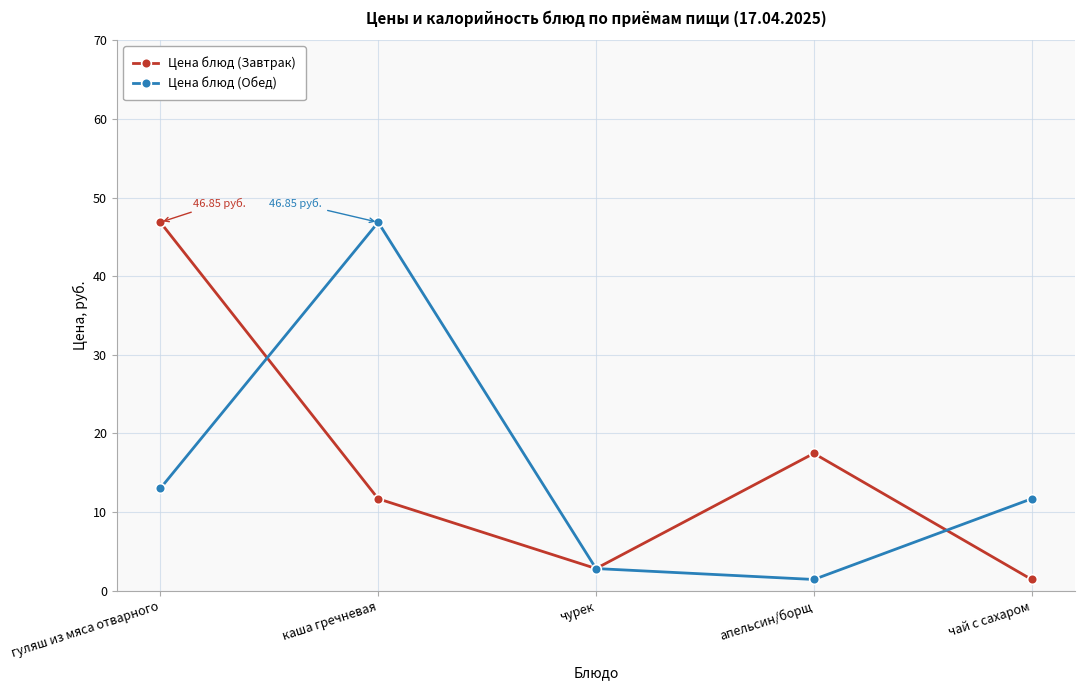

Reading left to right, extract all data points from this chart.

Цена блюд (Завтрак): гуляш из мяса отварного=46.9	каша гречневая=11.7	чурек=2.8	апельсин/борщ=17.5	чай с сахаром=1.4
Цена блюд (Обед): гуляш из мяса отварного=13.0	каша гречневая=46.9	чурек=2.8	апельсин/борщ=1.4	чай с сахаром=11.7